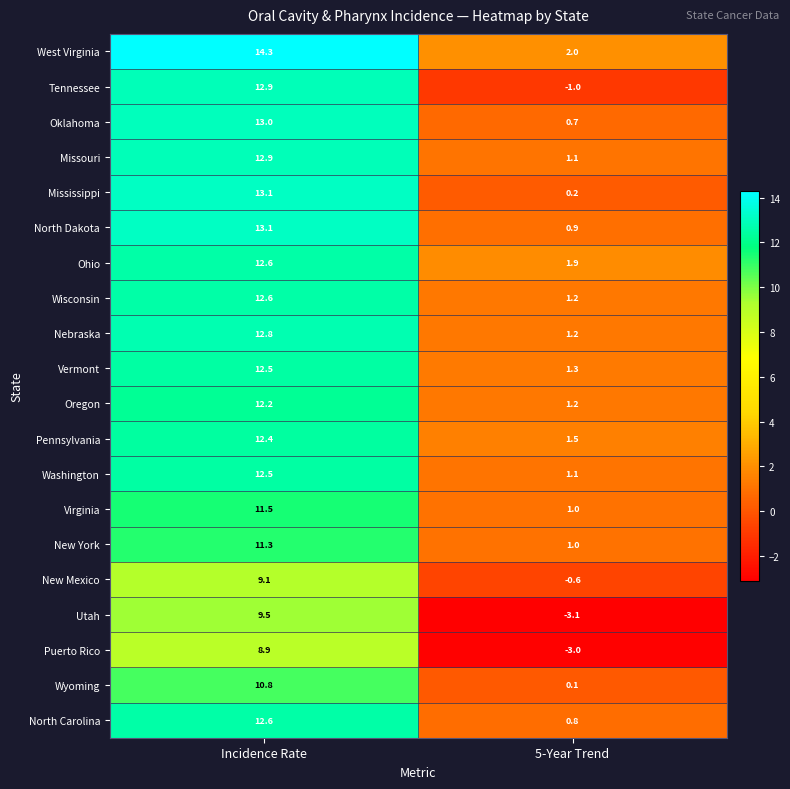

What is the sum of all West Virginia values?

16.3